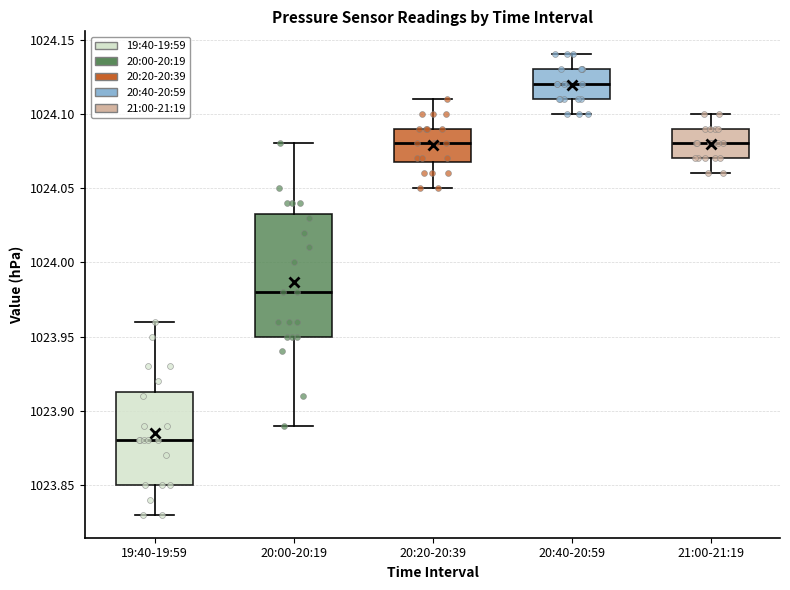

Where does the median line of the box for 21:00-21:19 sit on the y-axis? The values are not printed on the chart, so give them approximately, as read against the axis.

1024.080